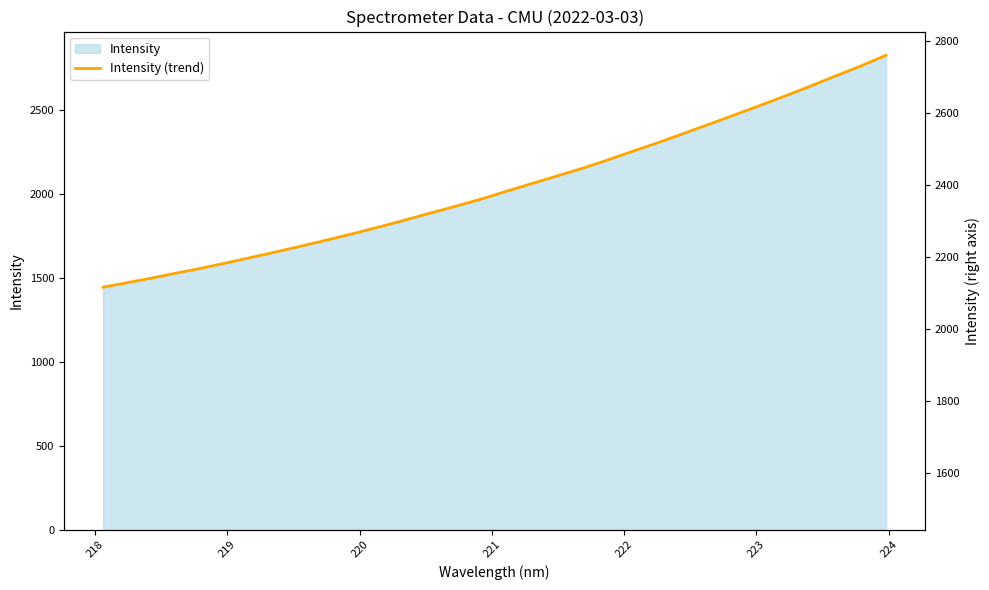

Does the chart have visible grid lines?

No